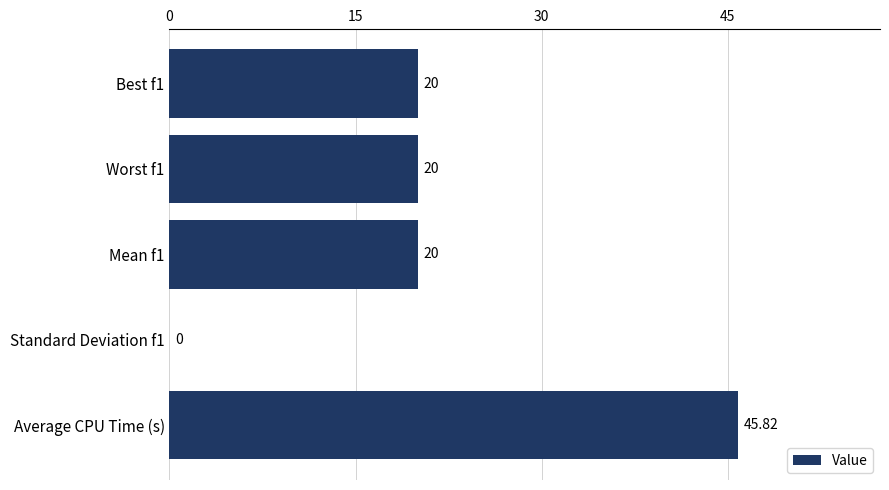

What is the greatest value displayed?

45.8